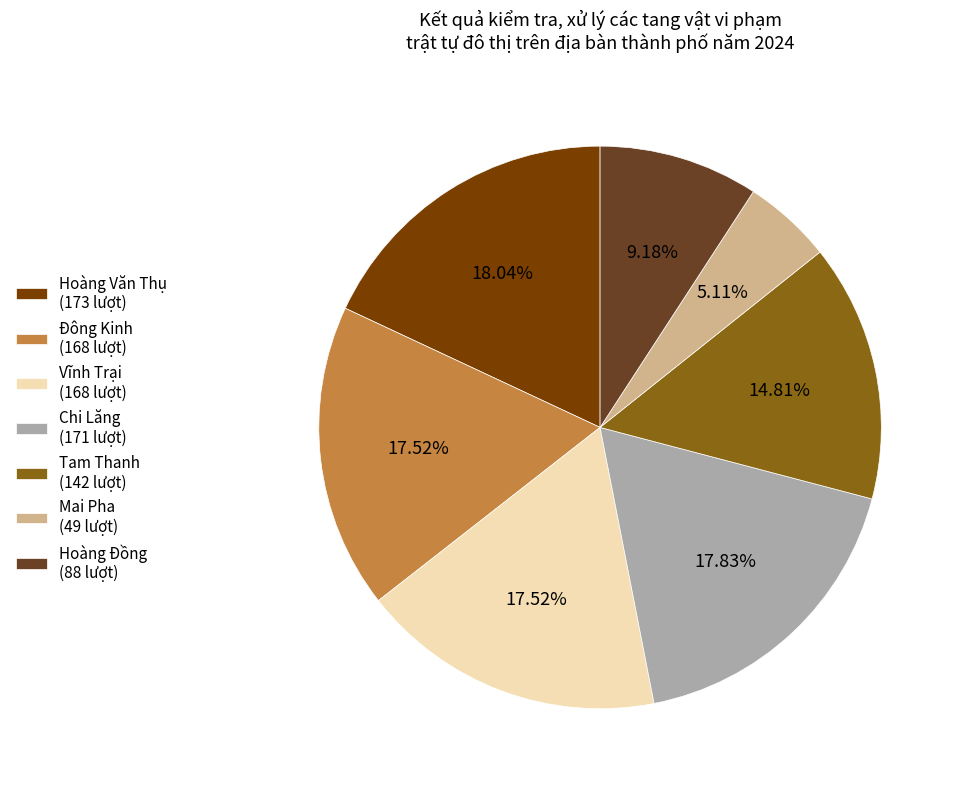

How many slices are in this pie chart?

7